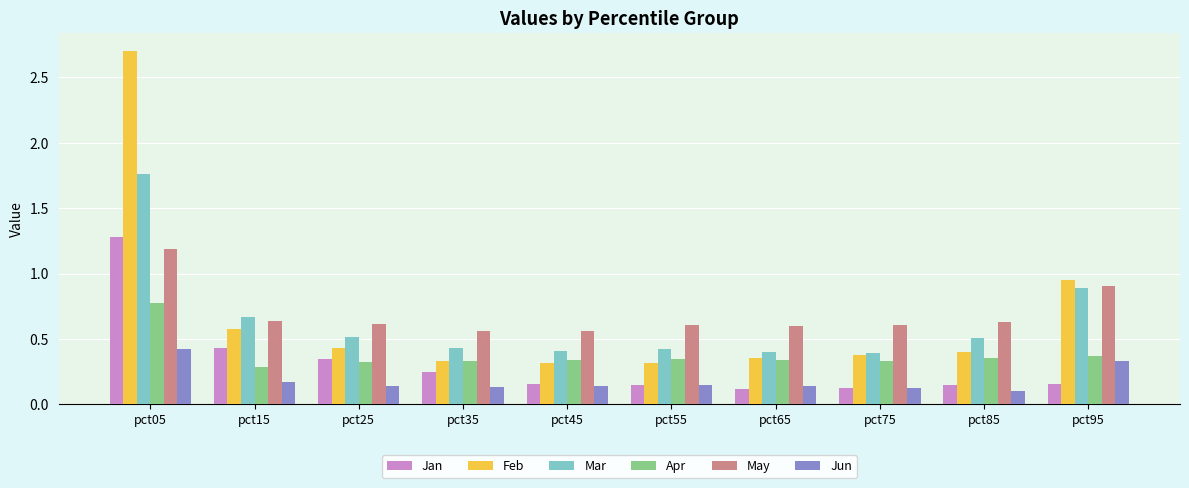

Count the number of categories in the chart.

10